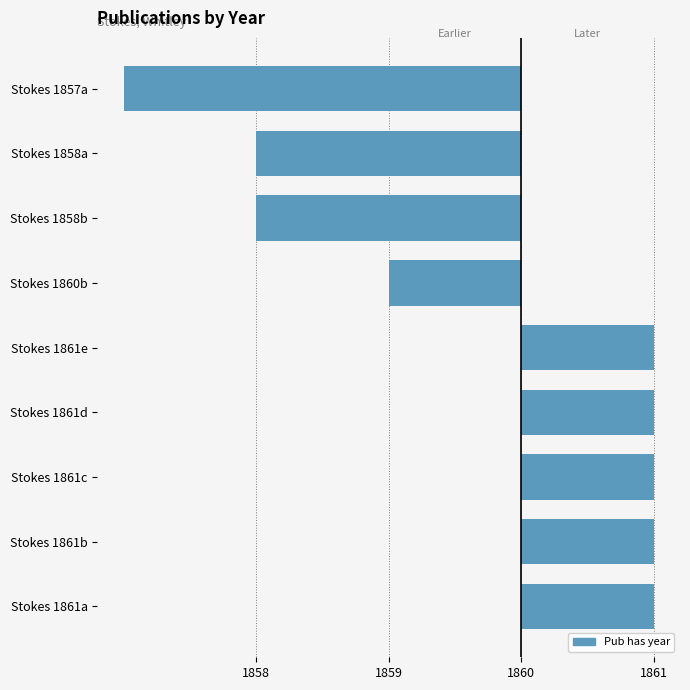

What is the difference between the highest and lowest values at Stokes 1861e?

1